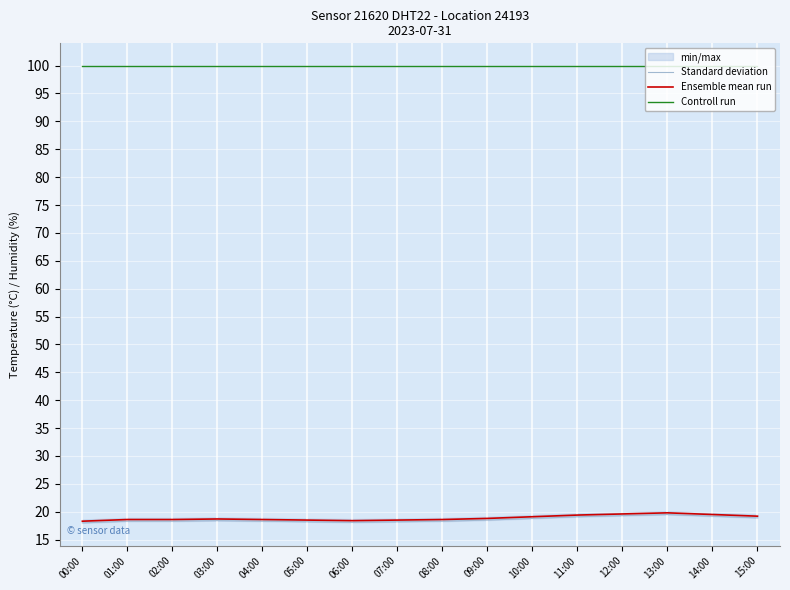

At which category is the sum across all series the highest?

13:00